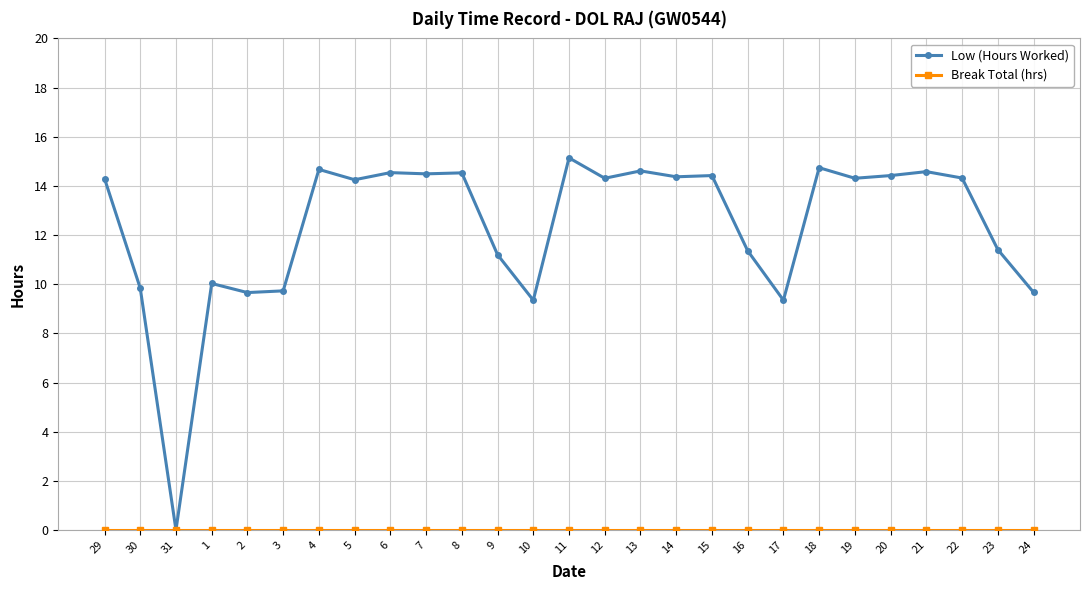

What is the difference between the maximum and minimum values in the Low (Hours Worked) series?

15.1